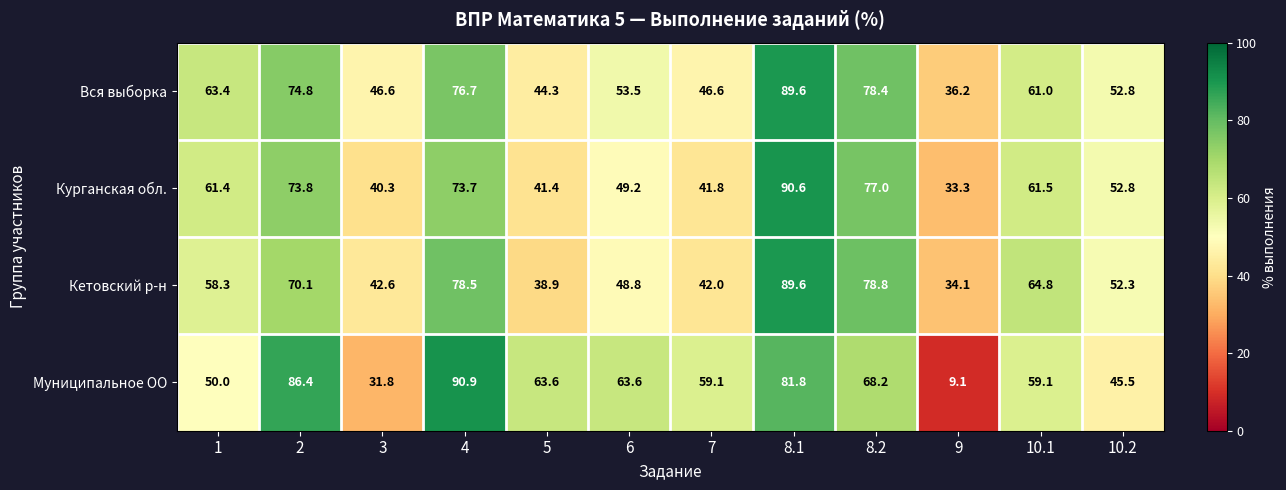

Which series changed the most between 5 and 6?

Кетовский р-н